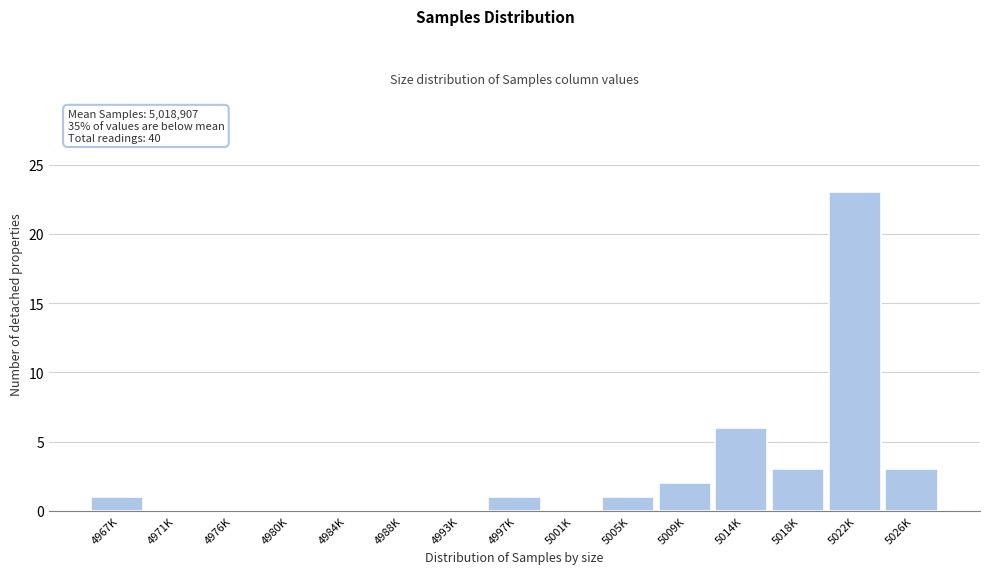

Reading left to right, transcribe all the data shown in this chart.

4967K=1	4971K=0	4976K=0	4980K=0	4984K=0	4988K=0	4993K=0	4997K=1	5001K=0	5005K=1	5009K=2	5014K=6	5018K=3	5022K=23	5026K=3